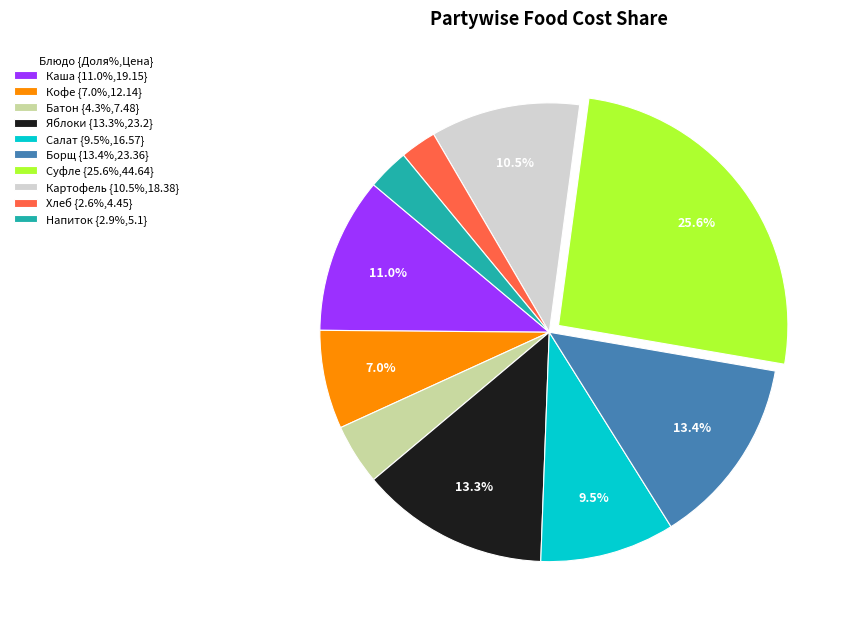

Does any single category account for the majority?

No